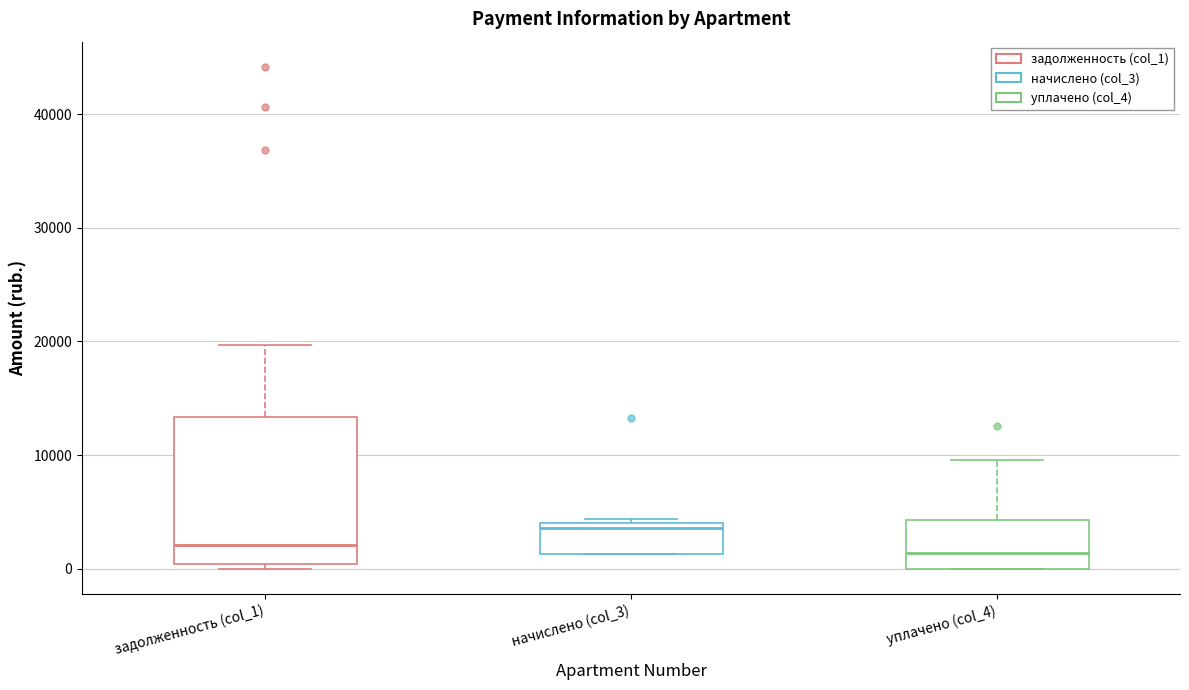

Comparing the boxes themselves (not the whiskers), which one is the tallest?

задолженность (col_1)